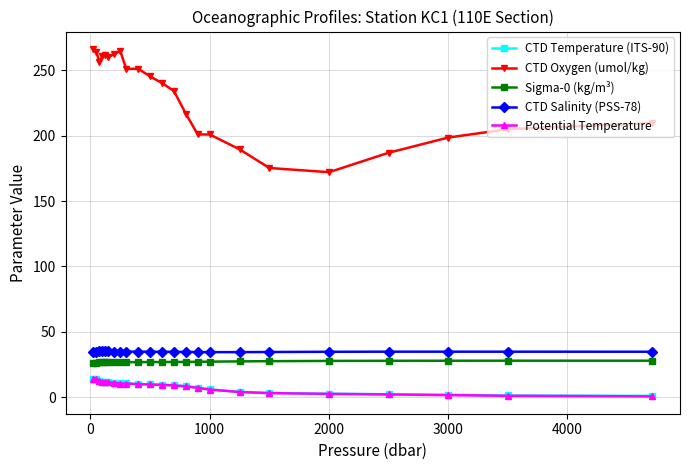

What is the value of the CTD Temperature (ITS-90) point at the 1st from the left?

13.8